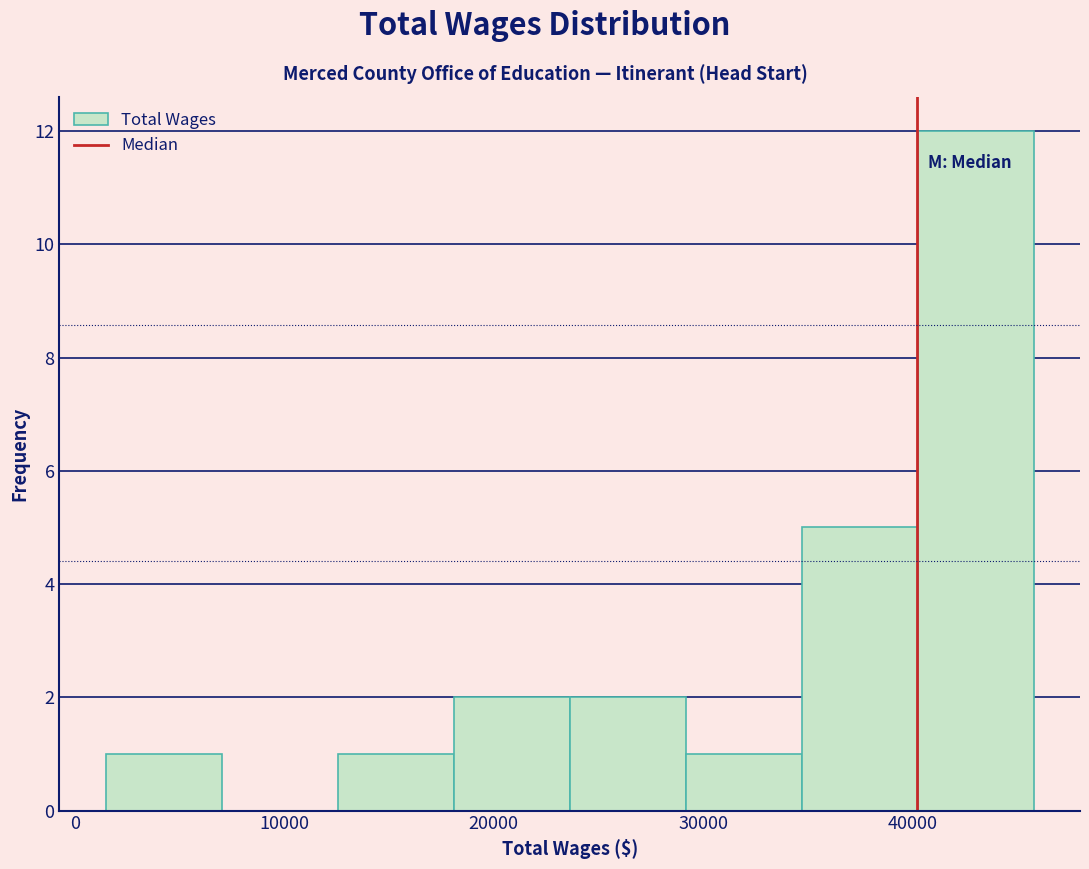

How tall is the bar that spans 1000 to 7000 on the x-axis? Neither the bar edges nor the heights are printed on the chart, so give them approximately, as read against the axes.

1